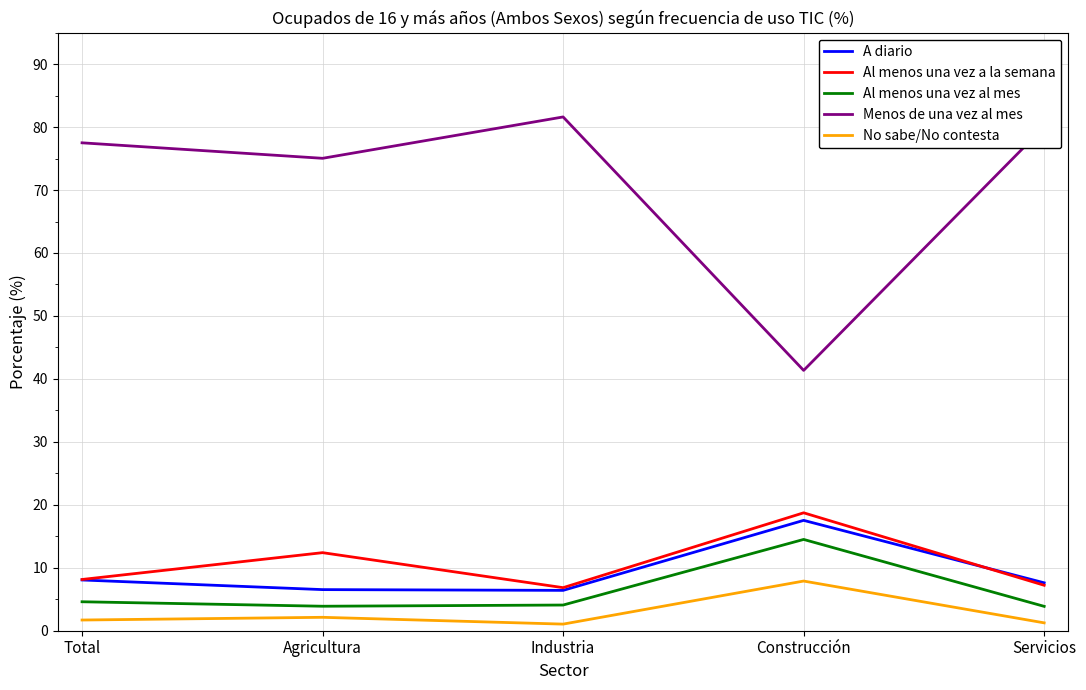

Is it true that Menos de una vez al mes equals 77.5 at Total?

True